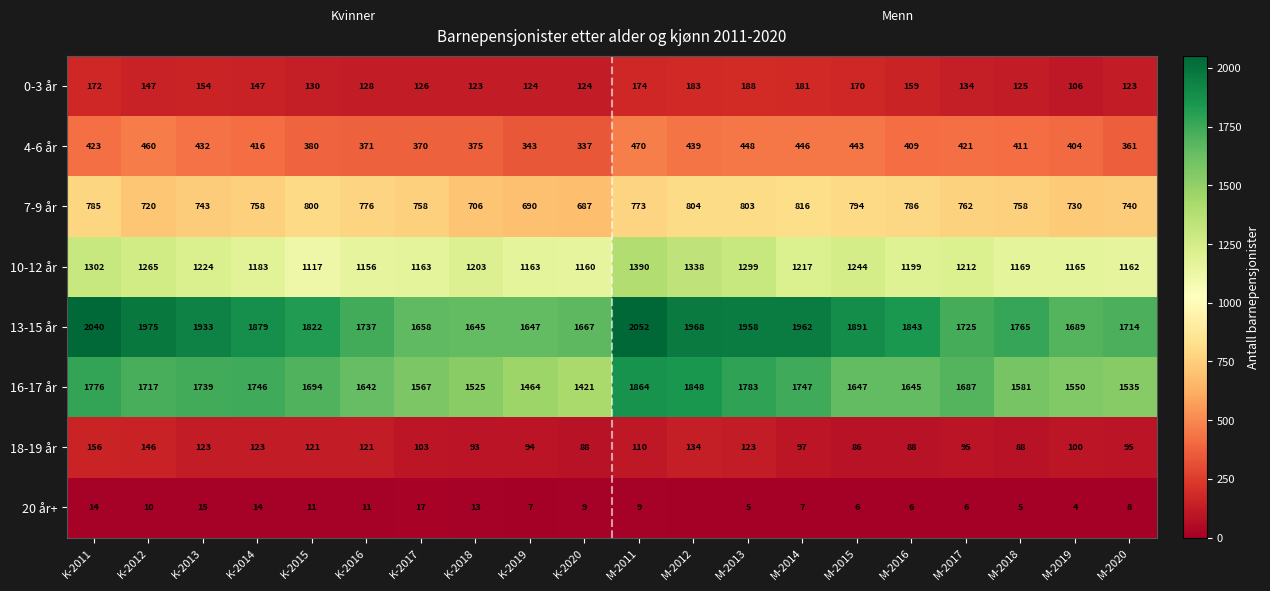

What is the total value across all series at K-2011?

6668